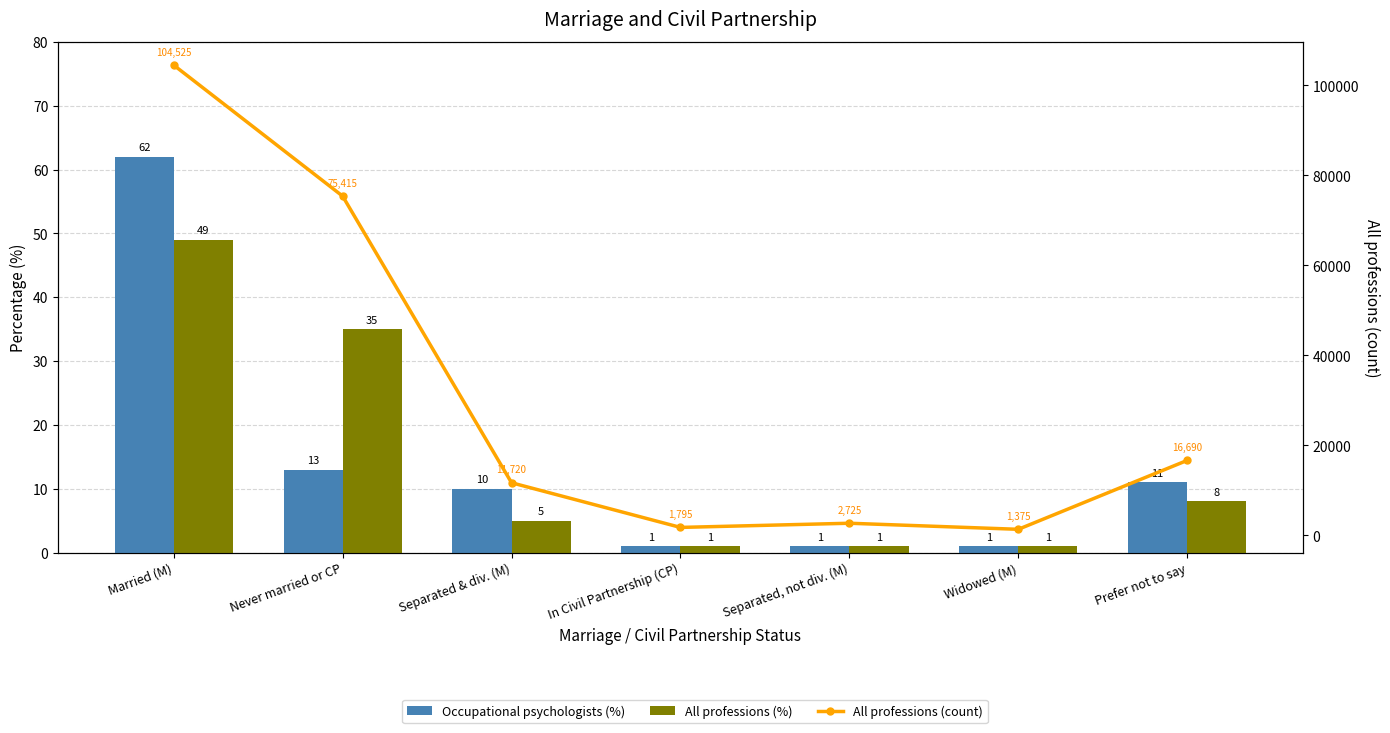

What is the label of the 6th bar from the left?

Widowed (M)